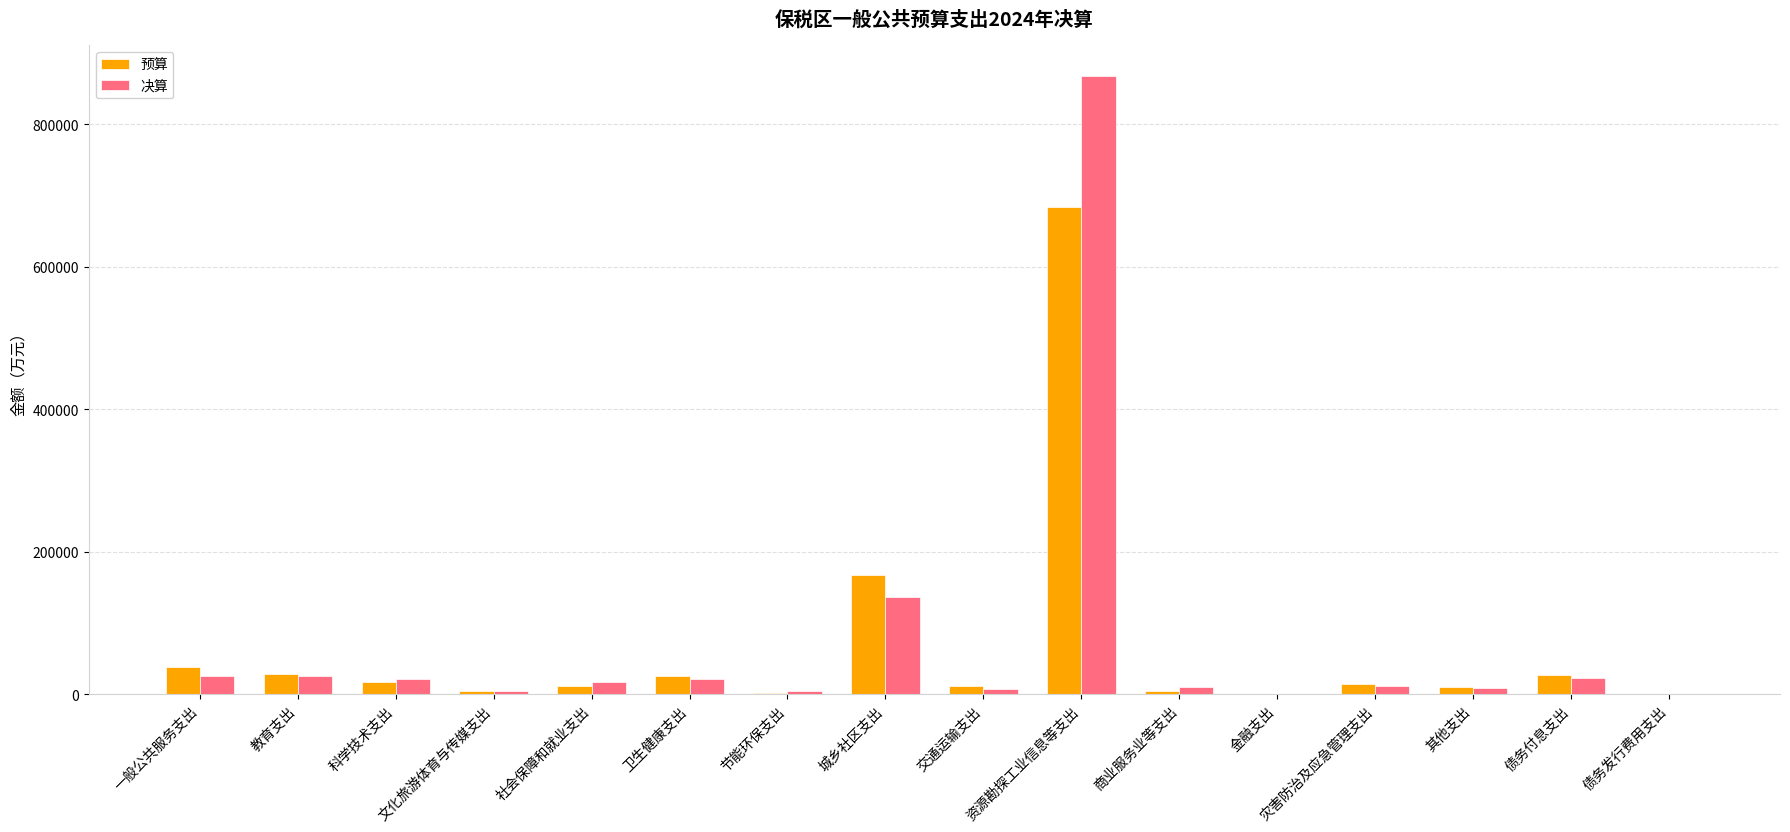

What is the highest value of the 预算 series?

683932